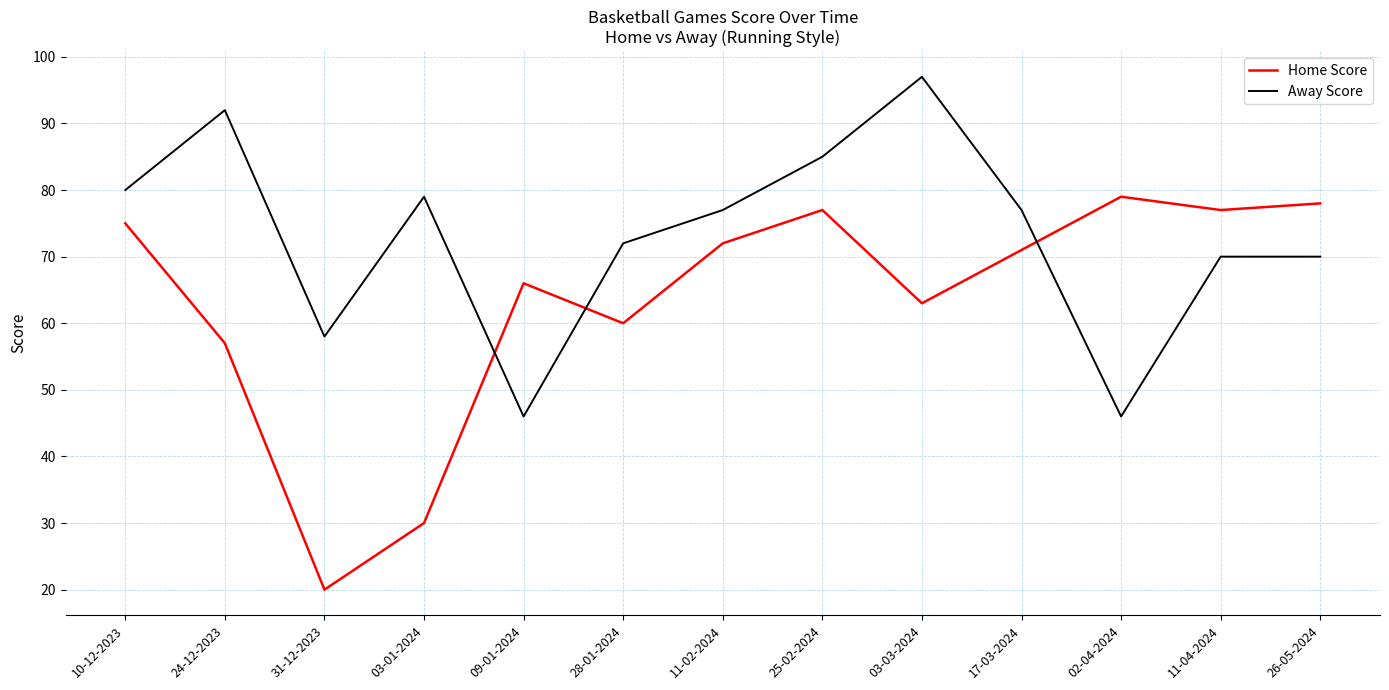

What position from the left is 02-04-2024?

11